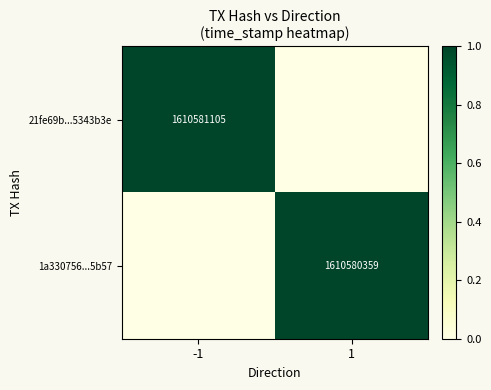

The value of 1a330756...5b57 at 1 is 1610580359. True or false?

True